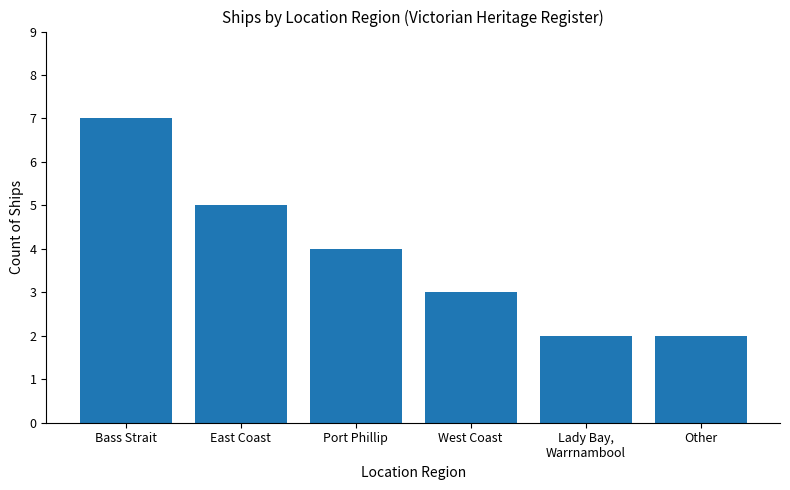

What position from the left is Other?

6